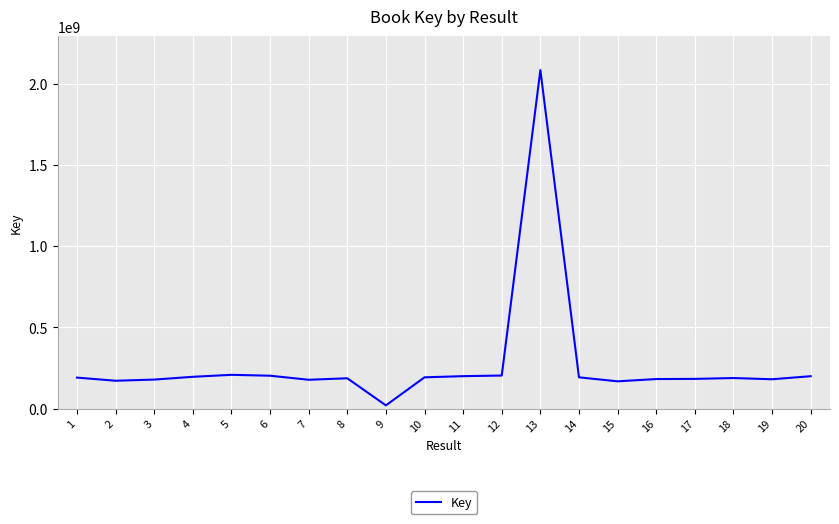

What is the average value?

275081426